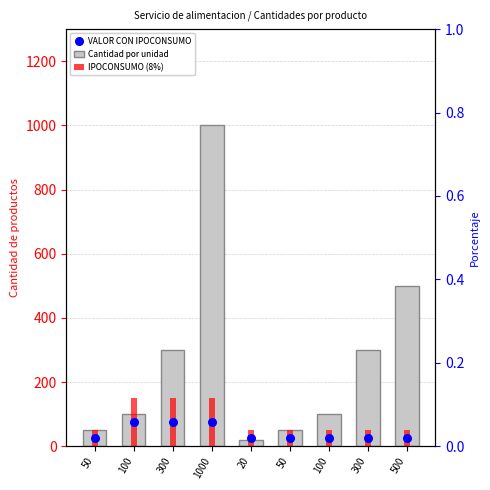

Which series reaches the maximum Y coordinate?

Cantidad por unidad